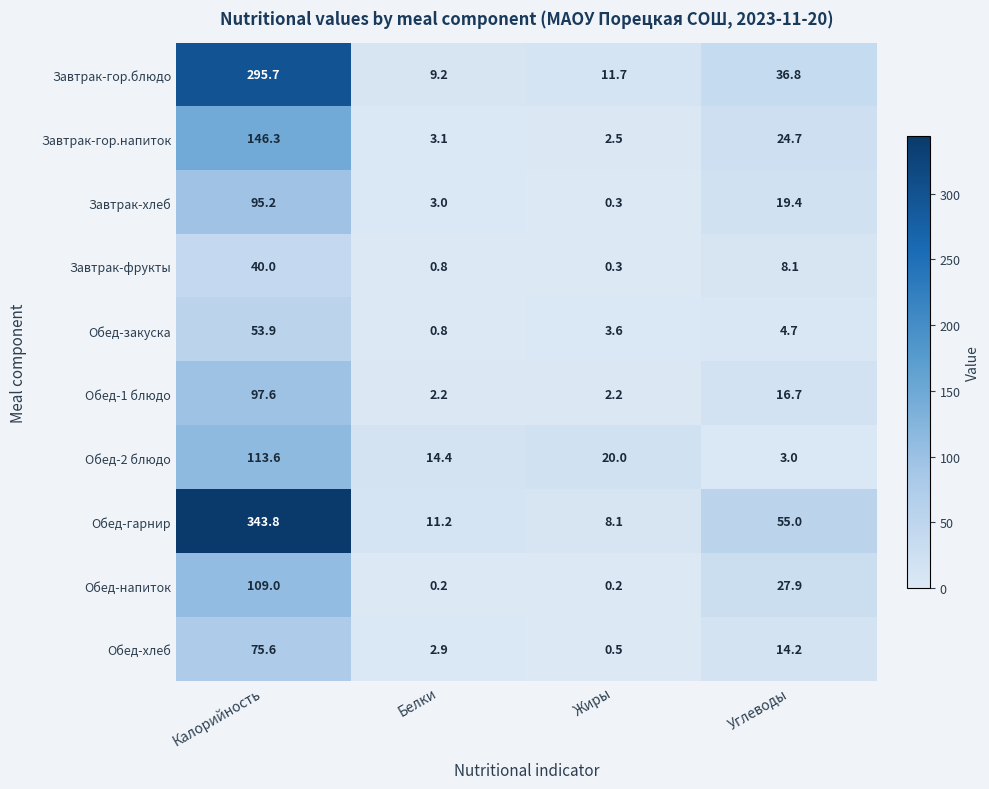

At which category is the sum across all series the highest?

Калорийность